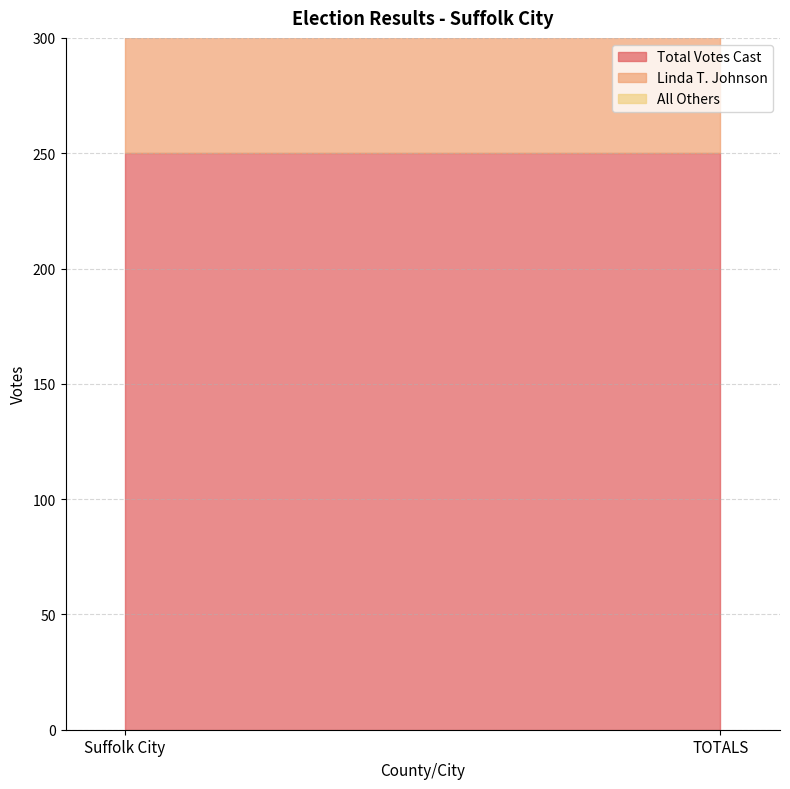

At which category is the sum across all series the highest?

Suffolk City